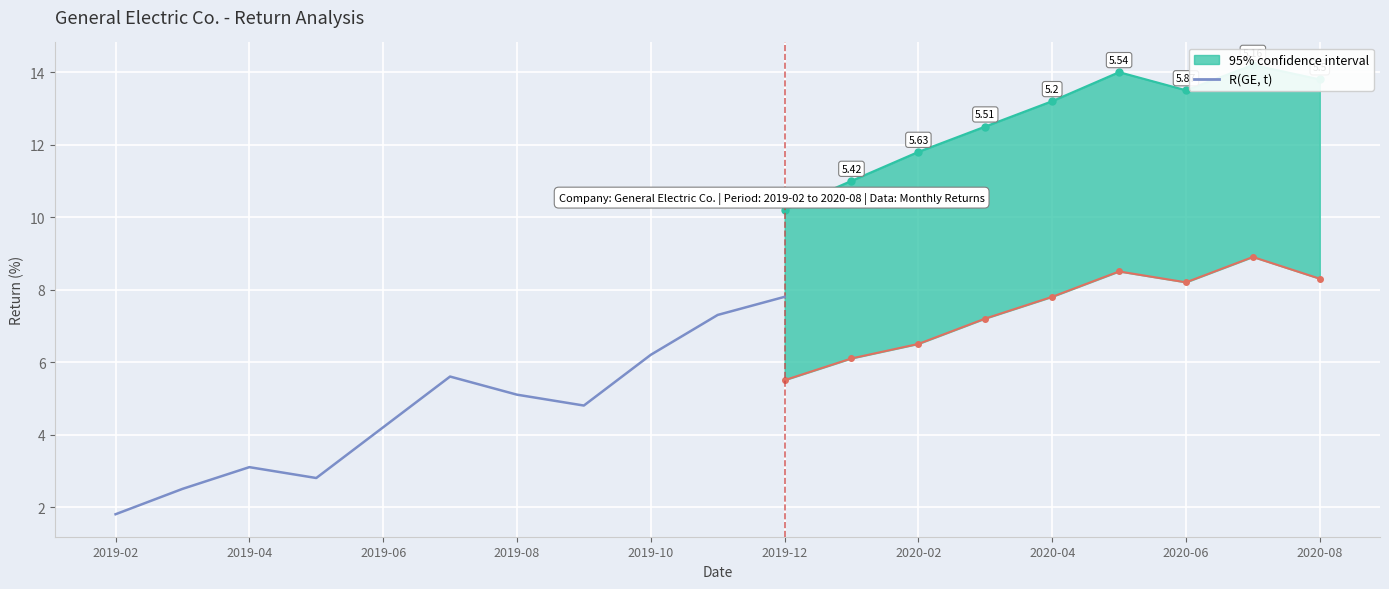

True or false: the data has more than 1 interior local peaks.

True